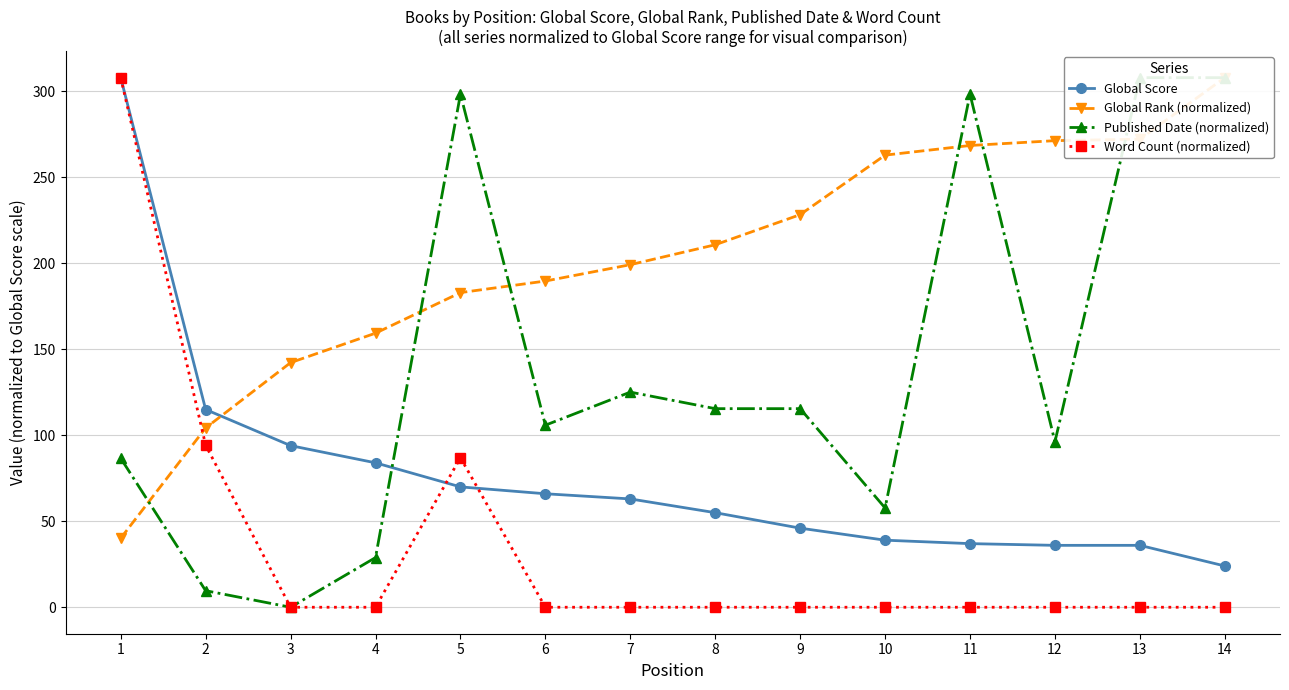

List the labels in order of Word Count (normalized) value, smallest first.

3, 4, 6, 7, 8, 9, 10, 11, 12, 13, 14, 5, 2, 1